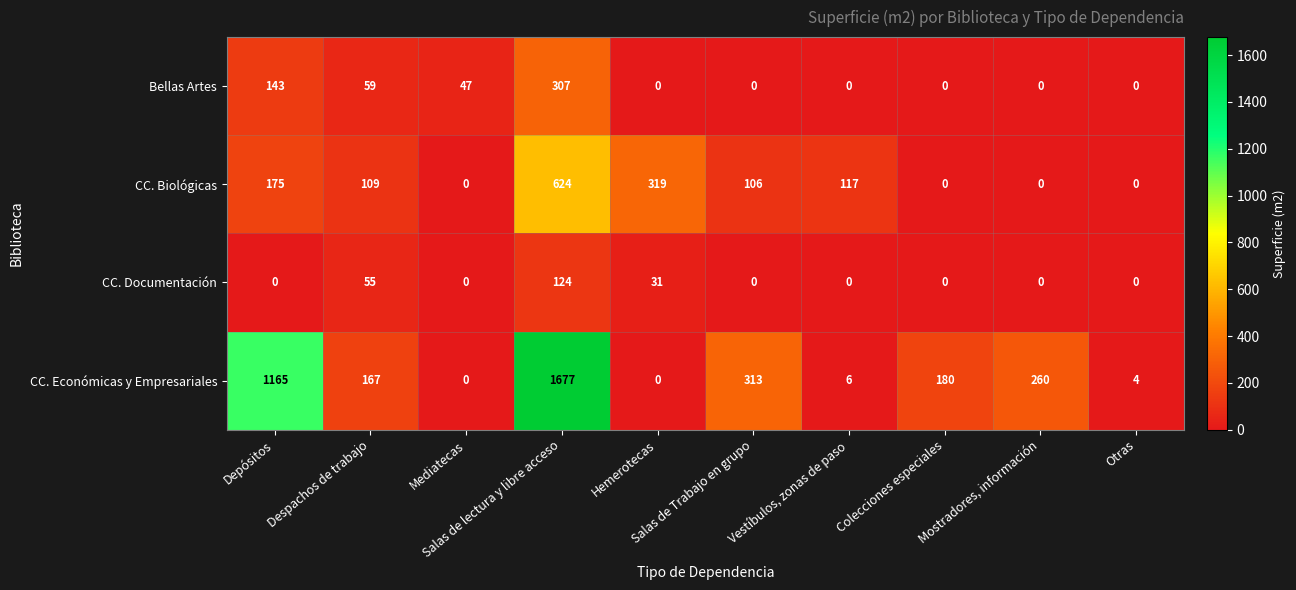

What is the spread (max minus min) of values at Colecciones especiales?

180